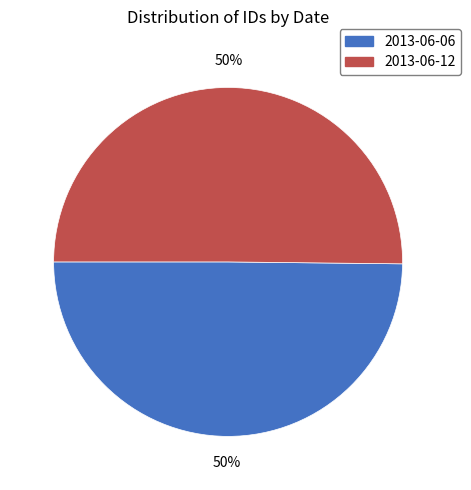

Approximately how many times larger is the value at 2013-06-06 compared to 2013-06-12?

1.0